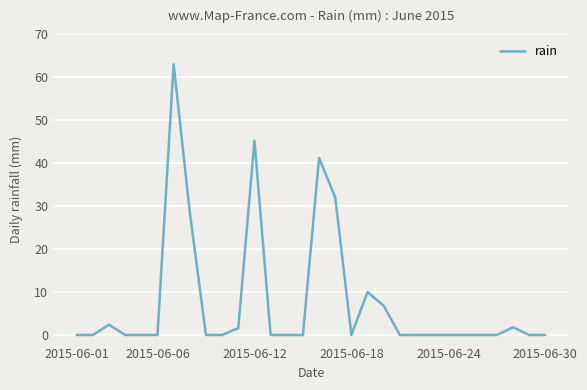

What is the difference between the maximum and minimum values?

63.0